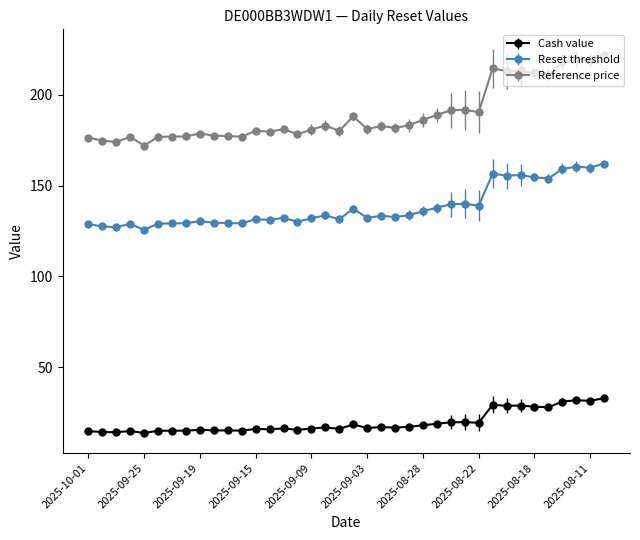

What is the lowest value of the Reset threshold series?

125.6